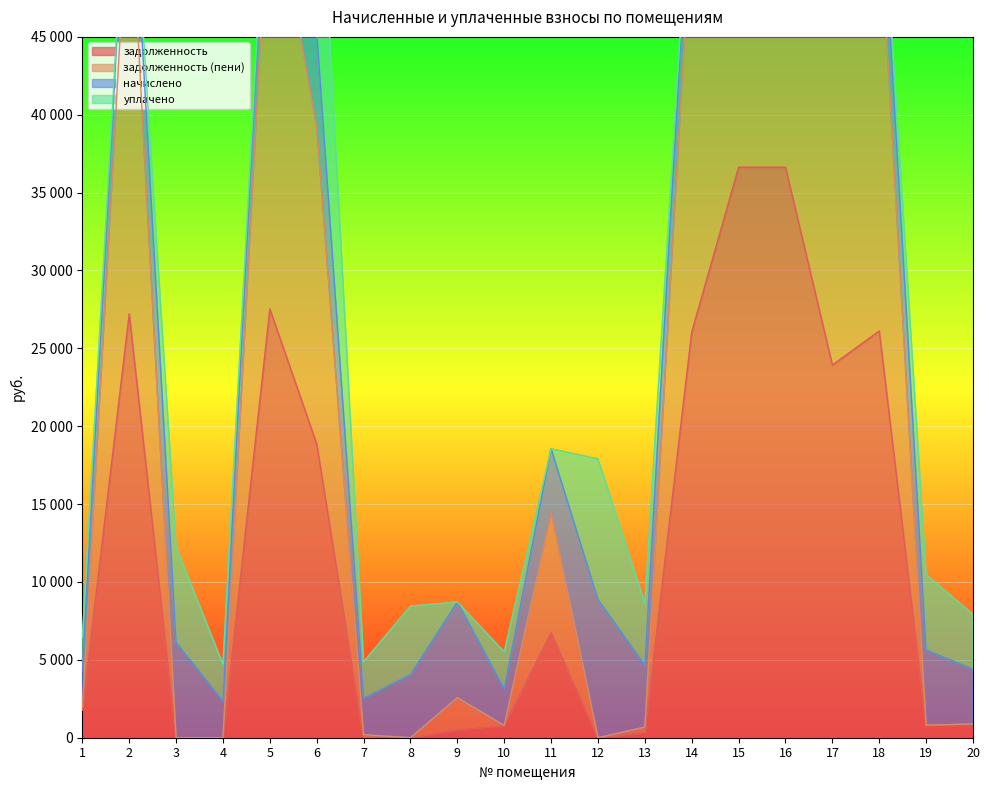

Where does the задолженность series first go above 1760?

1